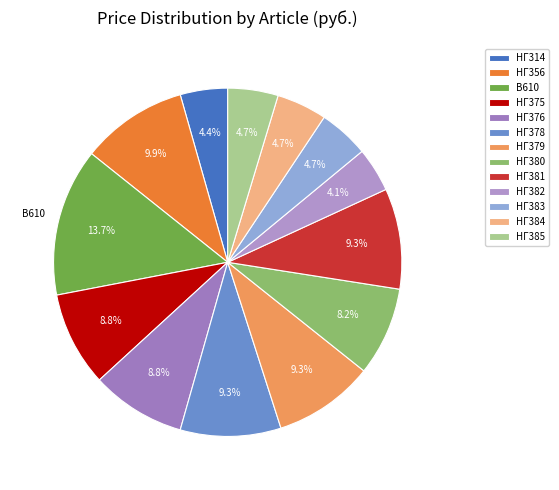

What is the largest slice in the pie chart?

В610